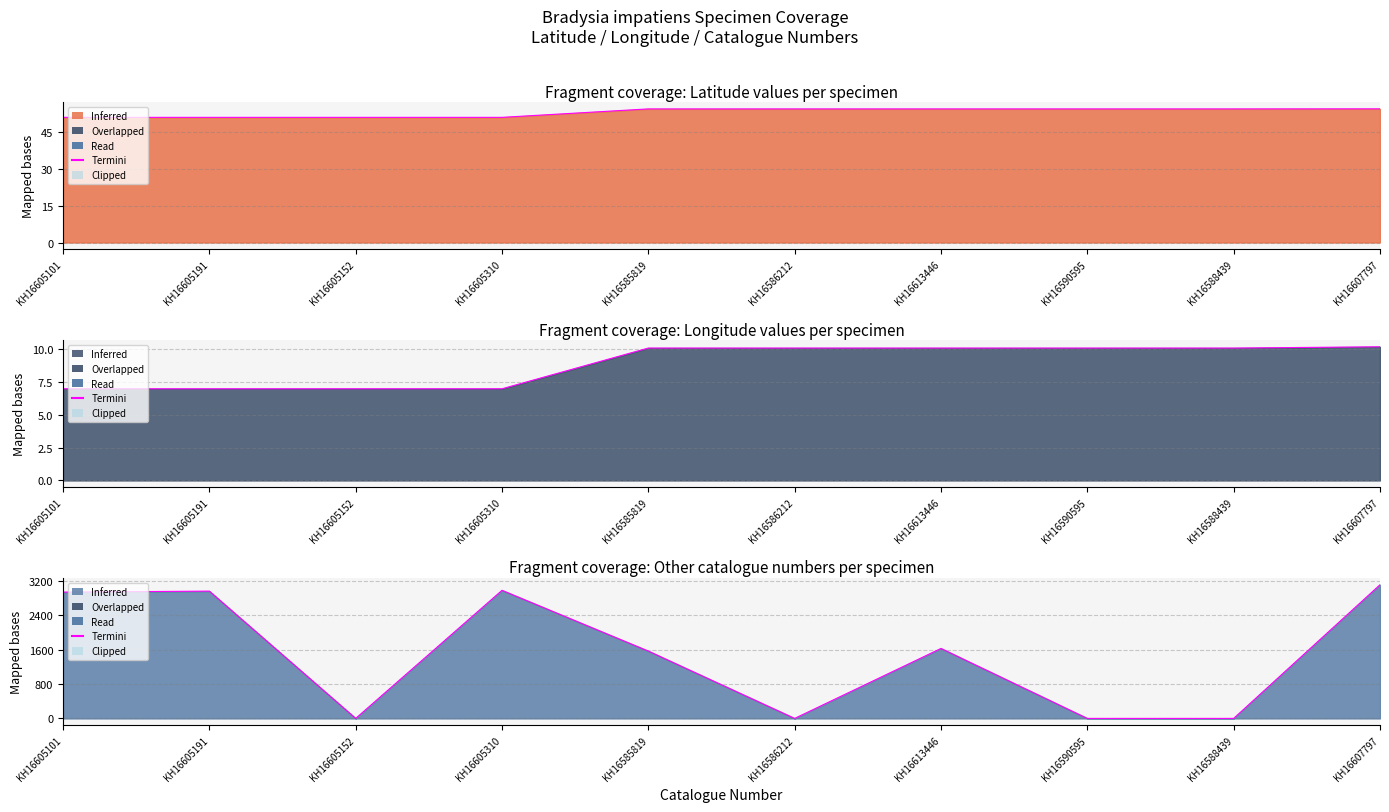

Reading right to left, list all the values displayed in this chart.

Latitude: 54.4	54.3	54.3	54.3	54.3	54.3	50.9	50.9	50.9	50.9
Longitude: 10.2	10.1	10.1	10.1	10.1	10.1	7.0	7.0	7.0	7.0
Other catalogue numbers: 3116.0	0.0	0.0	1631.0	0.0	1570.0	2986.0	0.0	2967.0	2944.0